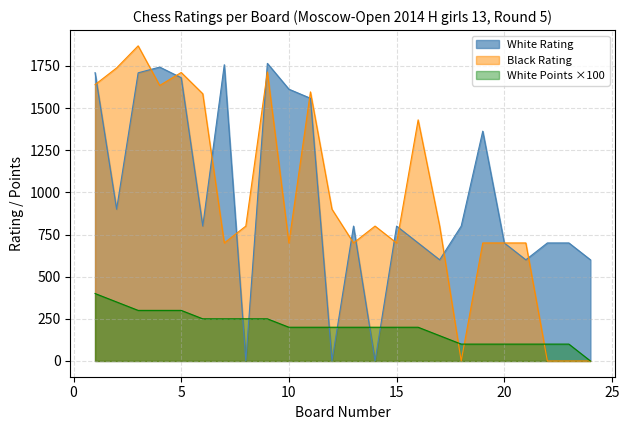

Reading left to right, what are all the values shown in this chart?

White Rating: 1=1710	2=900	3=1709	4=1743	5=1680	6=800	7=1757	8=0	9=1765	10=1612	11=1558	12=0	13=800	14=0	15=800	16=700	17=600	18=800	19=1363	20=700	21=600	22=700	23=700	24=600
Black Rating: 1=1639	2=1738	3=1869	4=1634	5=1711	6=1585	7=700	8=800	9=1714	10=700	11=1596	12=900	13=700	14=800	15=700	16=1430	17=800	18=0	19=700	20=700	21=700	22=0	23=0	24=0
White Points: 1=400	2=350	3=300	4=300	5=300	6=250	7=250	8=250	9=250	10=200	11=200	12=200	13=200	14=200	15=200	16=200	17=150	18=100	19=100	20=100	21=100	22=100	23=100	24=0